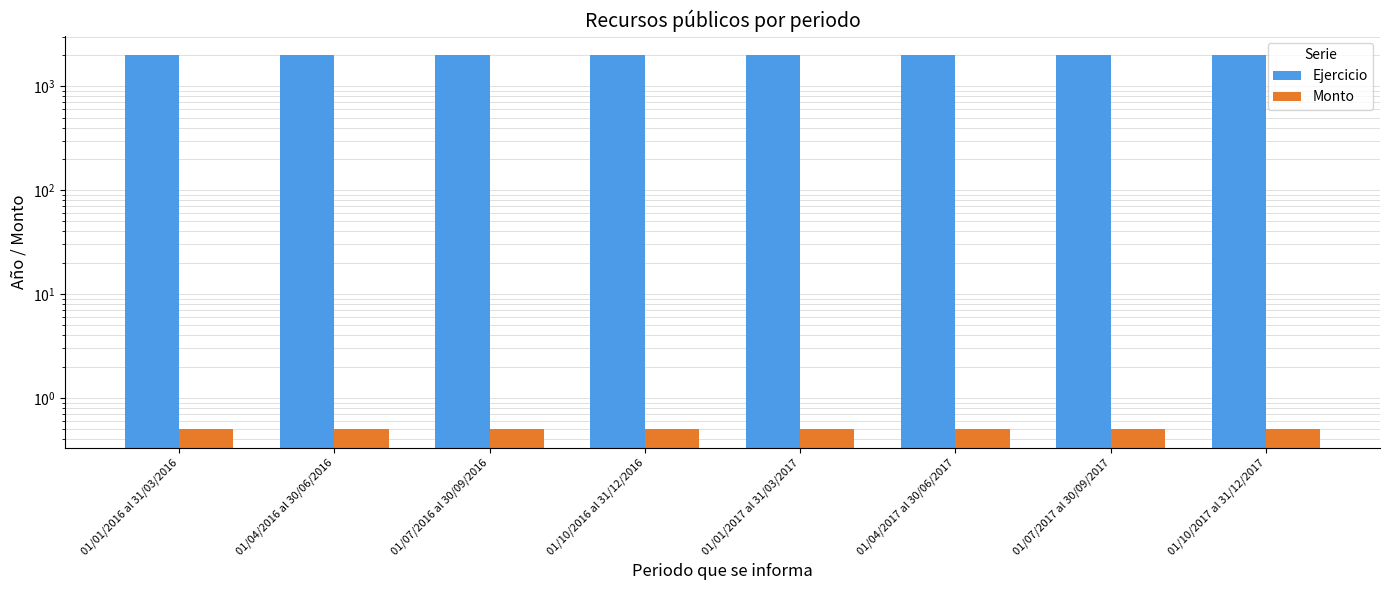

Which series has the widest spread of values?

Ejercicio